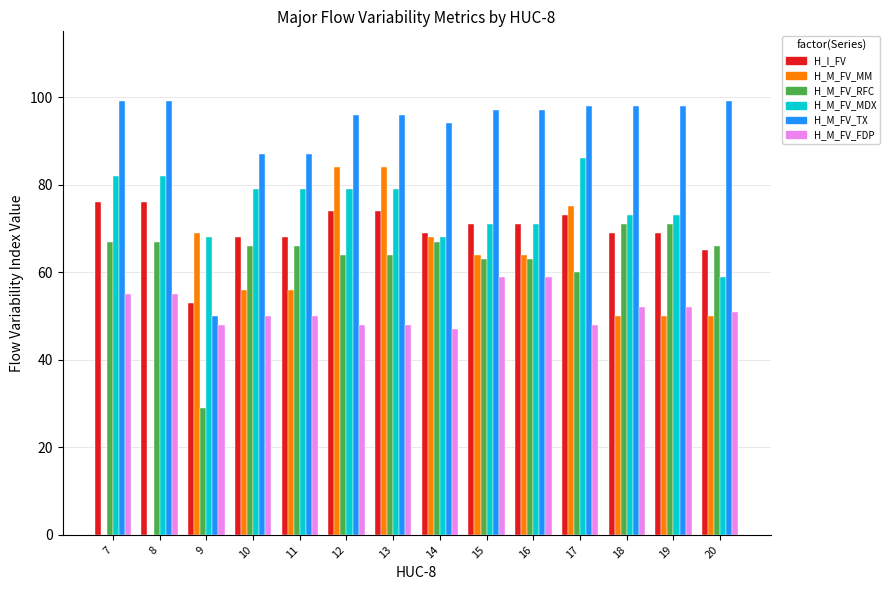

What is the maximum value for H_M_FV_MDX?

86